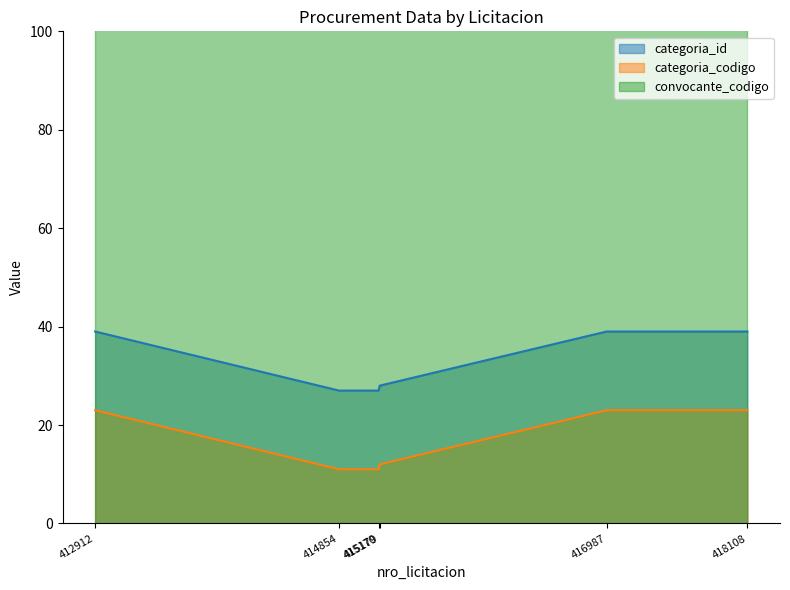

What is the highest value of the categoria_id series?

39